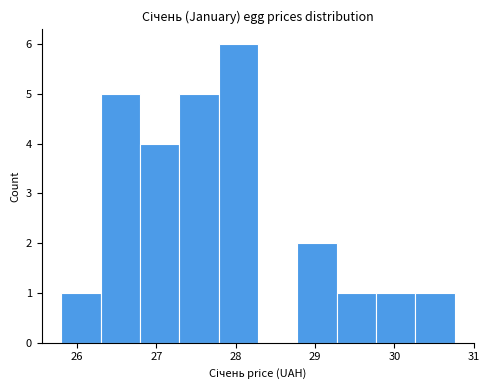

Reading left to right, list every bar in this chart as the range it spans on the x-axis followed by its height. Neither the bar edges nor the heights are printed on the chart, so give them approximately, as read against the axes.

25.8 to 26.3: 1
26.3 to 26.8: 5
26.8 to 27.3: 4
27.3 to 27.8: 5
27.8 to 28.3: 6
28.3 to 28.8: 0
28.8 to 29.3: 2
29.3 to 29.8: 1
29.8 to 30.3: 1
30.3 to 30.8: 1